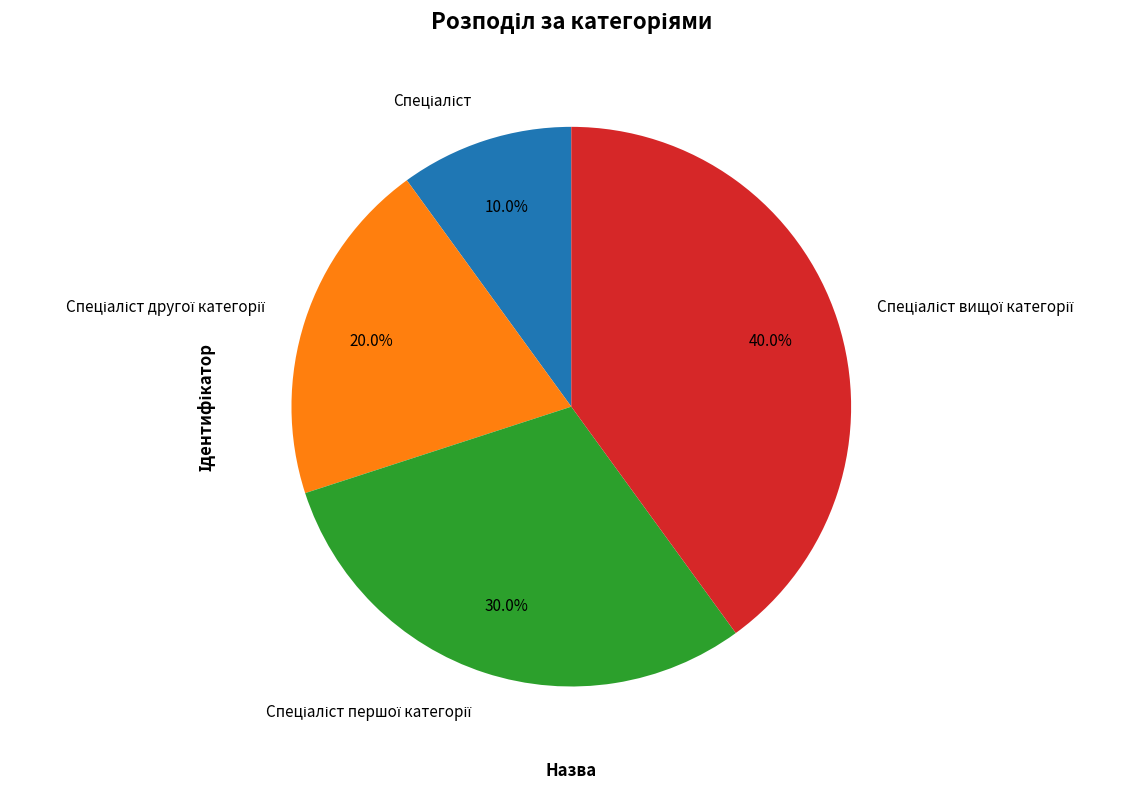

Is there any slice that represents more than half of the pie?

No